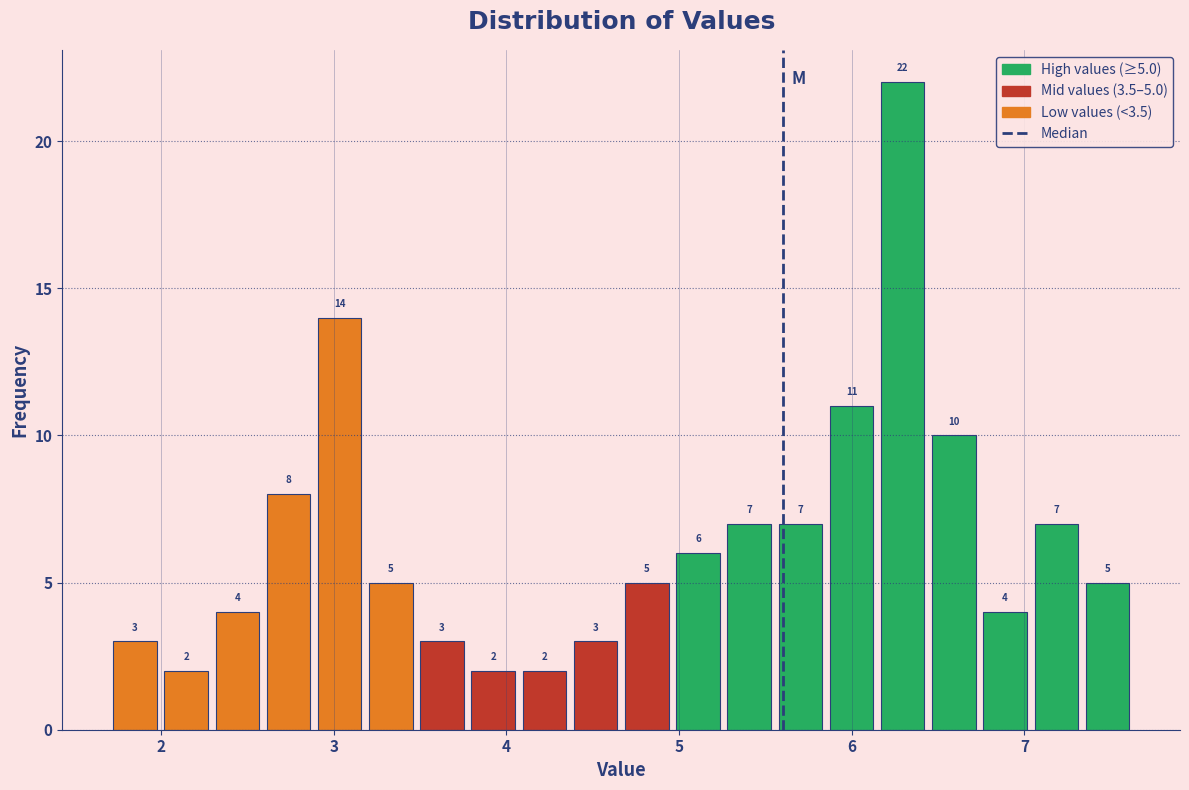

Read against the x-axis, roughly where is the centre of the tallest bar?

6.3